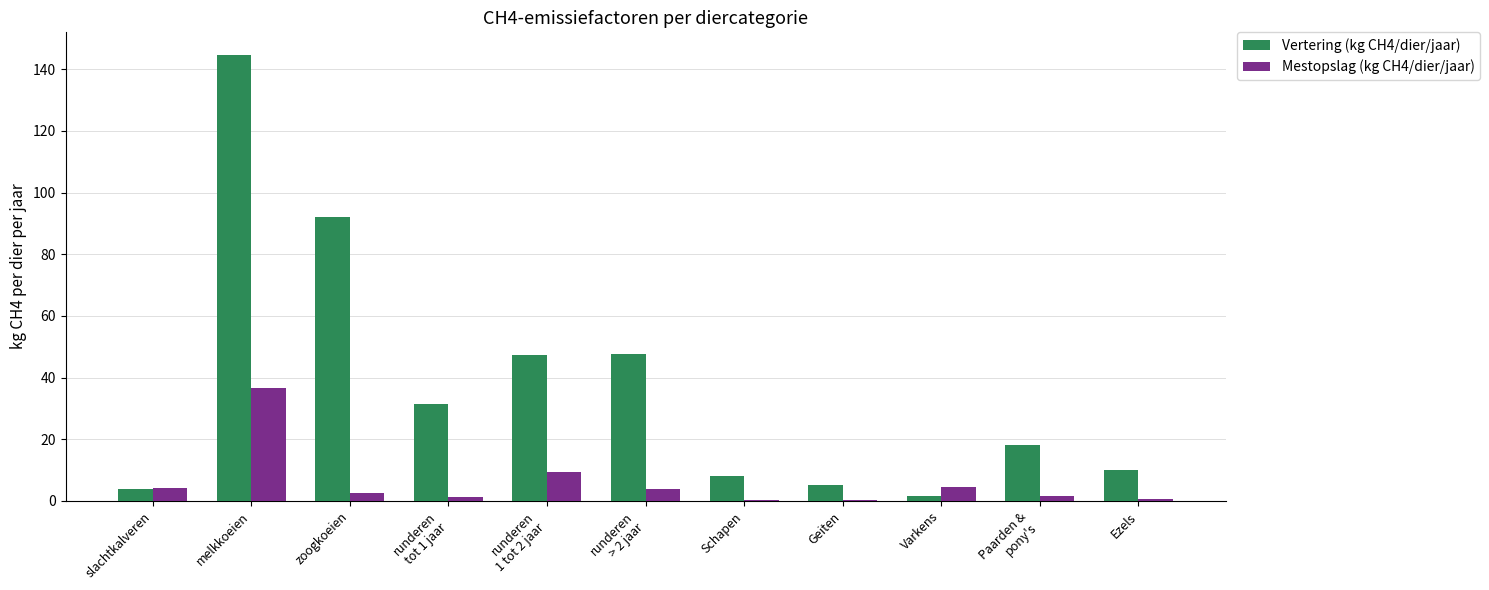

Is the value of Vertering (kg CH4/dier/jaar) at Paarden &
pony's greater than the value of Mestopslag (kg CH4/dier/jaar) at Schapen?

Yes